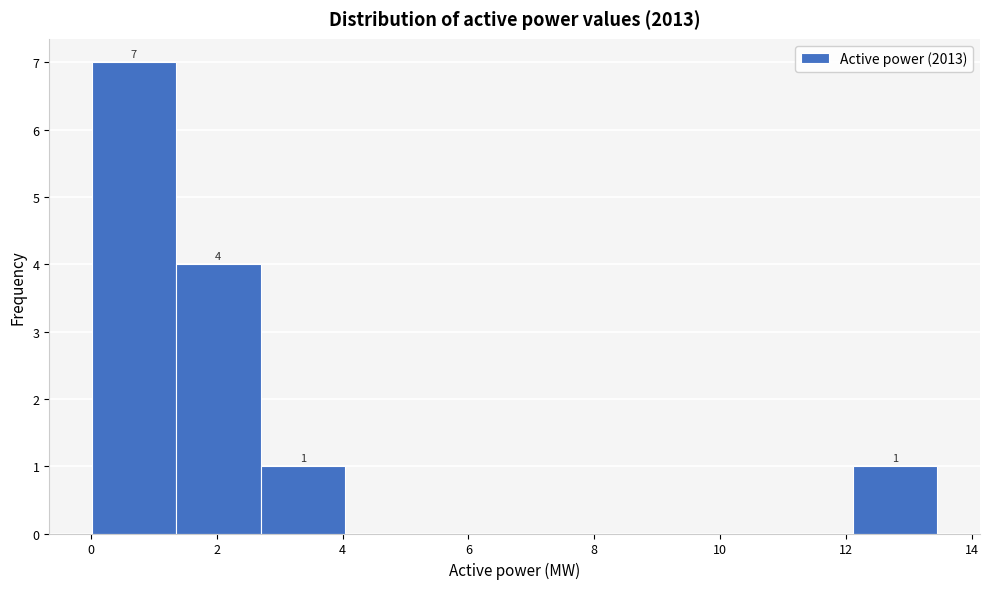

Which range on the x-axis has the tallest bar?

0.0 to 1.4